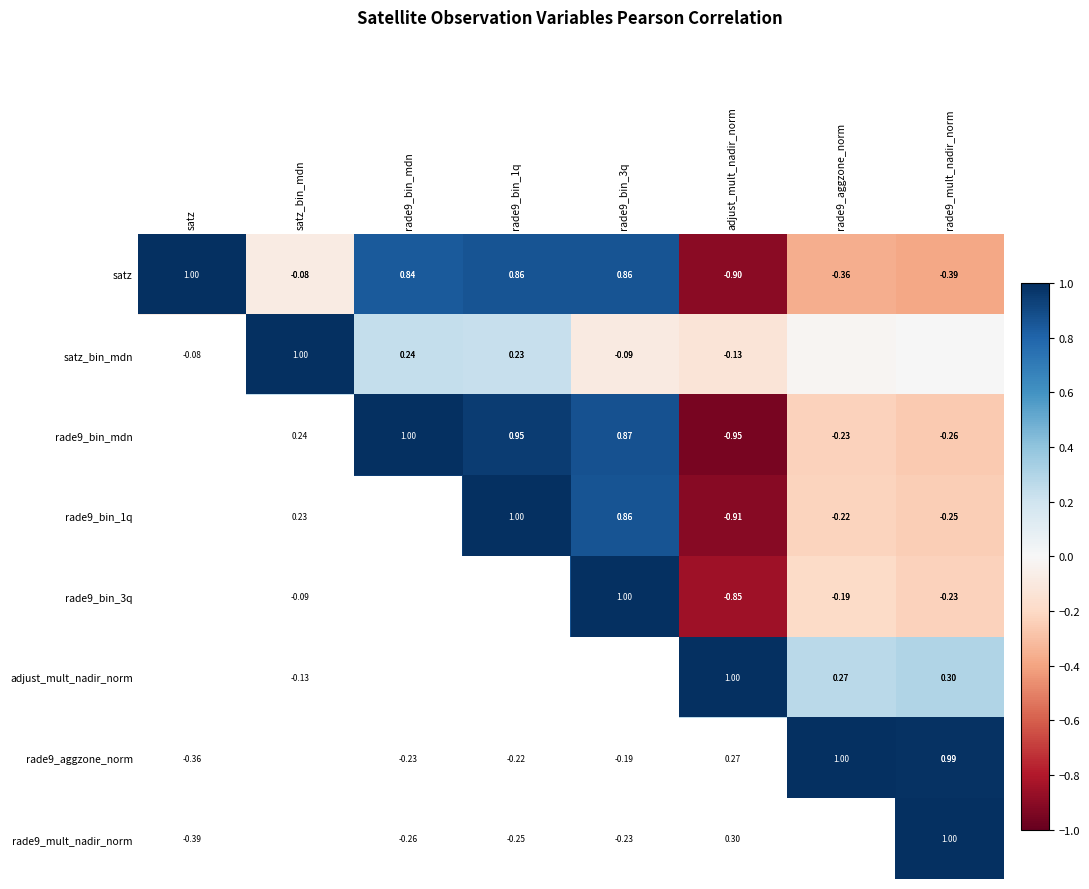

Which label corresponds to the largest value in the chart?

satz